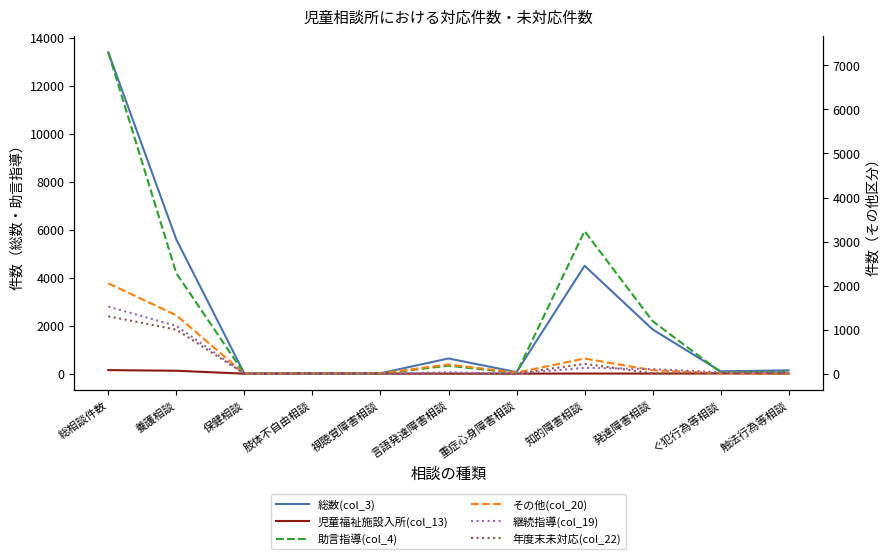

True or false: 総数(col_3) and その他(col_20) cross at least once.

False